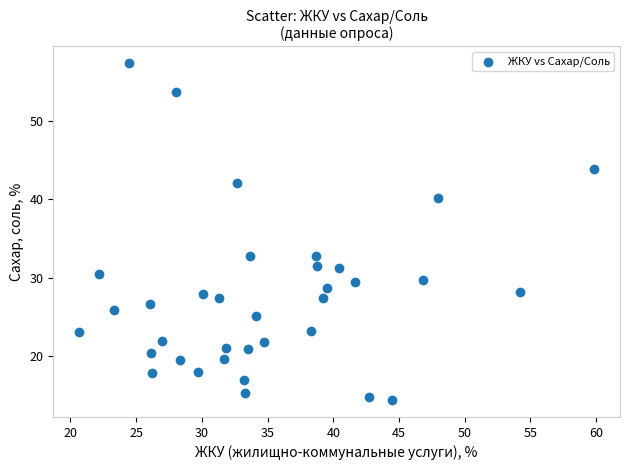

What is the range of X values (max minus min)?

39.2